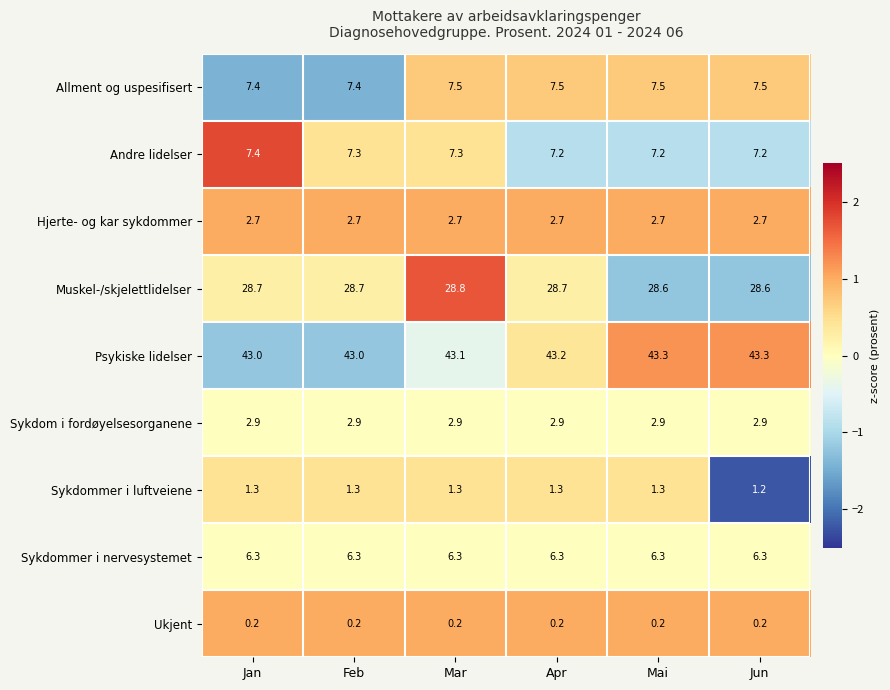

Rank the series at Jun from highest to lowest value.

Psykiske lidelser, Muskel-/skjelettlidelser, Allment og uspesifisert, Andre lidelser, Sykdommer i nervesystemet, Sykdom i fordøyelsesorganene, Hjerte- og kar sykdommer, Sykdommer i luftveiene, Ukjent